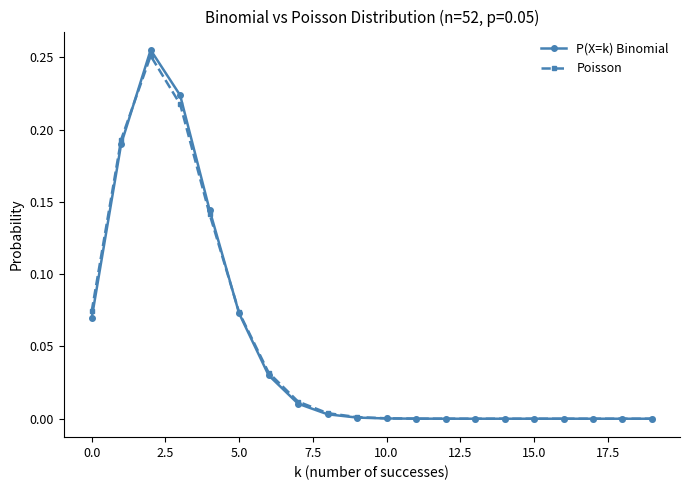

True or false: Poisson and P(X=k) Binomial intersect in this chart.

True